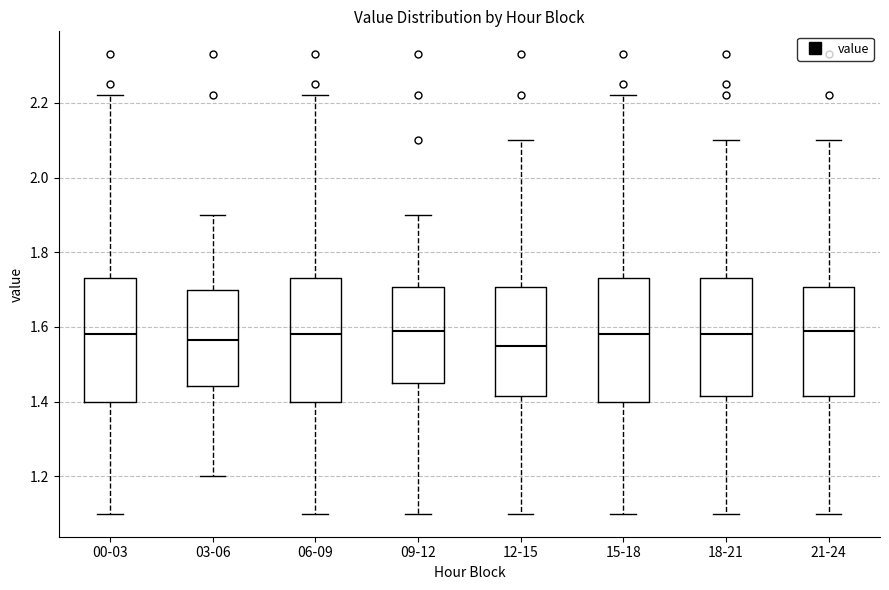

Reading left to right, transcribe this box plot: for each box, give where its median line is, the range the box spans, and where its two whiskers end, as read against the y-axis. The values are not printed on the chart, so give them approximately, as read against the axis.

00-03: median 1.58, box 1.40 to 1.74, whiskers 1.10 to 2.22
03-06: median 1.56, box 1.44 to 1.70, whiskers 1.20 to 1.90
06-09: median 1.58, box 1.40 to 1.74, whiskers 1.10 to 2.22
09-12: median 1.60, box 1.46 to 1.70, whiskers 1.10 to 1.90
12-15: median 1.56, box 1.42 to 1.70, whiskers 1.10 to 2.10
15-18: median 1.58, box 1.40 to 1.74, whiskers 1.10 to 2.22
18-21: median 1.58, box 1.42 to 1.74, whiskers 1.10 to 2.10
21-24: median 1.60, box 1.42 to 1.70, whiskers 1.10 to 2.10